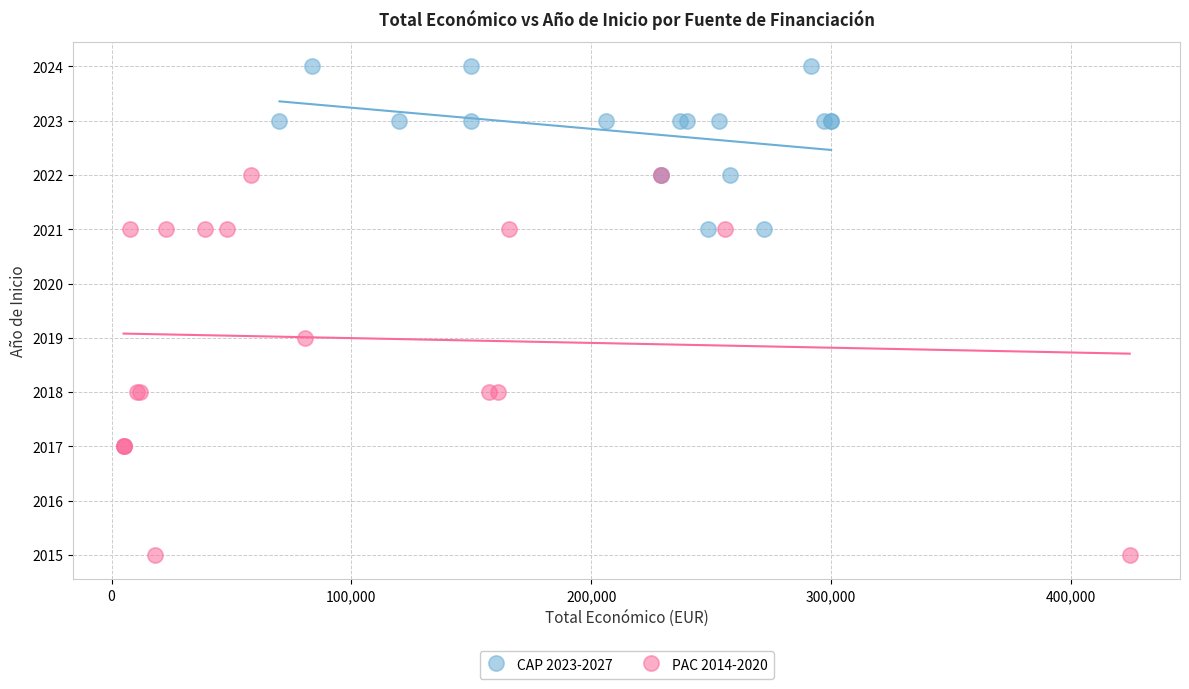

Which series reaches the minimum Y coordinate?

PAC 2014-2020